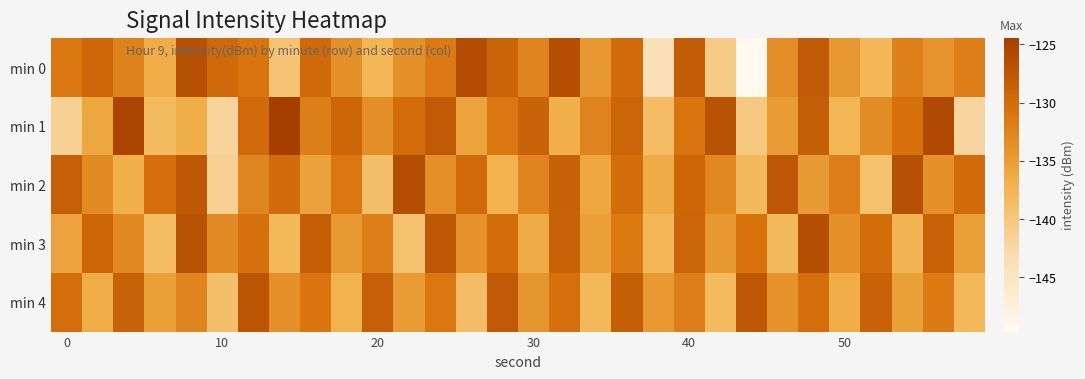

Reading right to left, list all the values displayed in this chart.

min 0: -131.9	-134.2	-132.1	-137.8	-134.4	-128.0	-133.5	-149.7	-140.7	-128.0	-143.9	-129.8	-134.5	-126.3	-132.5	-129.1	-126.2	-131.5	-133.8	-137.6	-133.8	-129.6	-139.4	-131.0	-129.6	-126.6	-136.5	-132.3	-129.5	-131.2
min 1: -142.2	-125.9	-130.6	-133.3	-137.6	-128.3	-134.9	-140.2	-126.8	-131.0	-138.6	-129.1	-132.4	-136.8	-128.9	-131.2	-135.7	-127.8	-130.1	-133.5	-129.4	-132.0	-124.5	-129.7	-142.1	-136.6	-138.3	-125.2	-135.9	-141.5
min 2: -130.0	-133.8	-126.6	-139.2	-131.9	-134.7	-127.5	-138.1	-132.8	-129.2	-136.4	-130.1	-135.9	-128.7	-132.4	-137.1	-129.8	-133.6	-126.3	-138.9	-131.2	-135.4	-129.9	-132.7	-141.3	-127.6	-130.2	-136.8	-133.1	-128.4
min 3: -135.1	-128.8	-137.4	-130.1	-133.8	-126.5	-138.1	-130.8	-134.4	-129.1	-137.8	-131.4	-135.1	-128.8	-136.4	-130.1	-133.9	-127.6	-139.2	-131.9	-134.6	-128.2	-137.9	-130.6	-133.1	-126.8	-138.4	-132.9	-129.3	-135.7
min 4: -137.9	-131.6	-135.2	-128.9	-136.6	-130.2	-133.9	-127.6	-138.2	-131.9	-134.6	-128.2	-137.9	-130.6	-134.2	-127.9	-138.6	-131.2	-134.9	-128.6	-137.2	-130.9	-133.6	-127.2	-138.9	-132.6	-135.2	-128.9	-136.6	-130.2